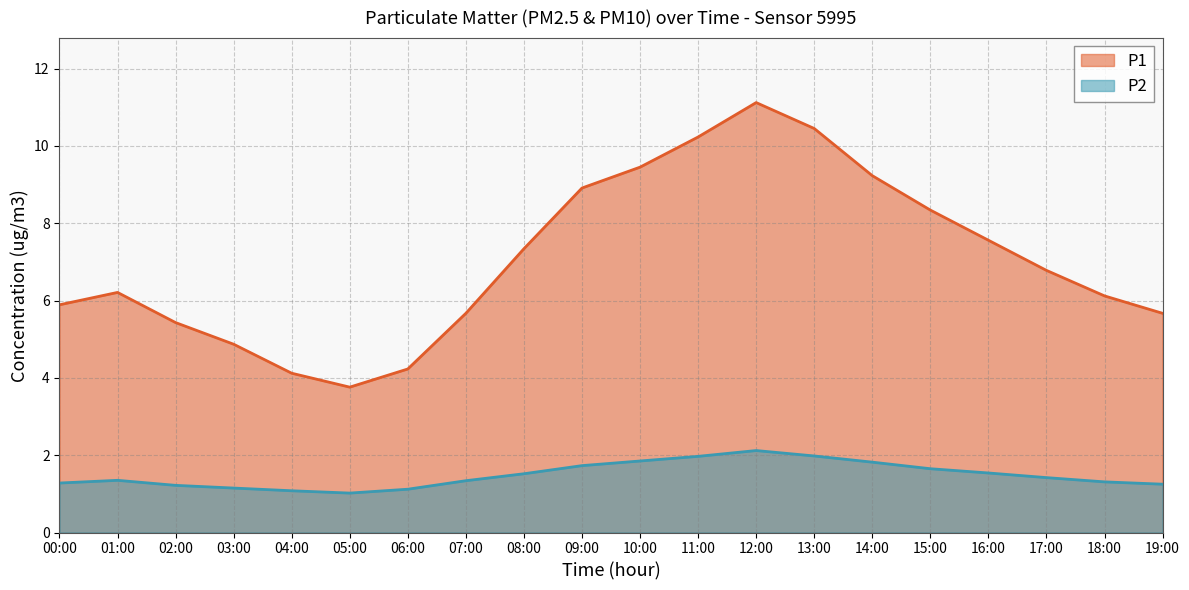

True or false: P2 and P1 cross at least once.

False